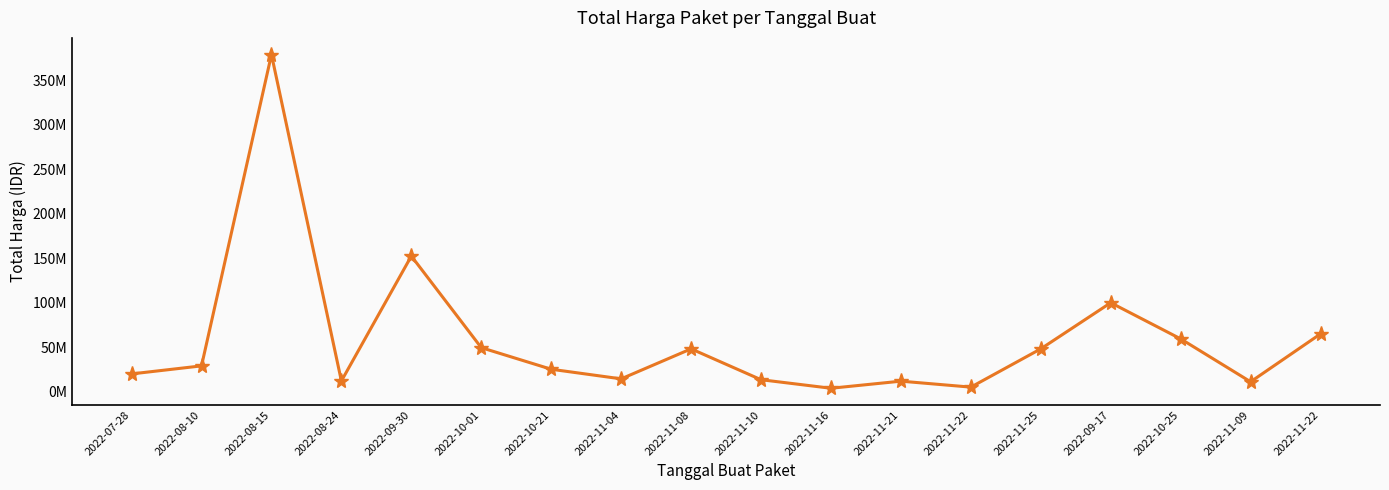

List the labels in order of value, smallest first.

2022-11-16, 2022-11-22, 2022-11-09, 2022-11-21, 2022-08-24, 2022-11-10, 2022-11-04, 2022-07-28, 2022-10-21, 2022-08-10, 2022-11-08, 2022-11-25, 2022-10-01, 2022-10-25, 2022-11-22, 2022-09-17, 2022-09-30, 2022-08-15